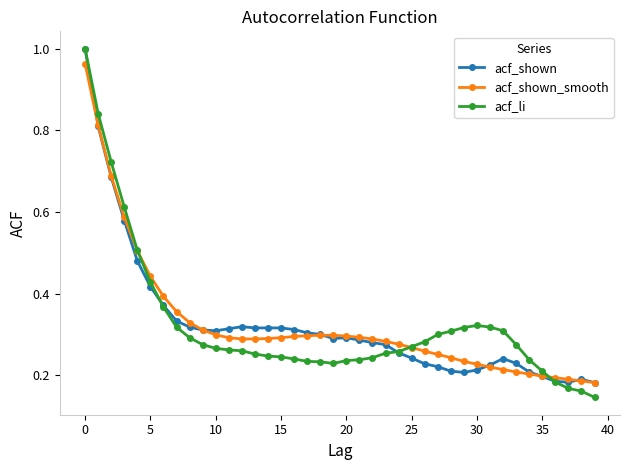

At how many categories does at least one series exceed 0?

40